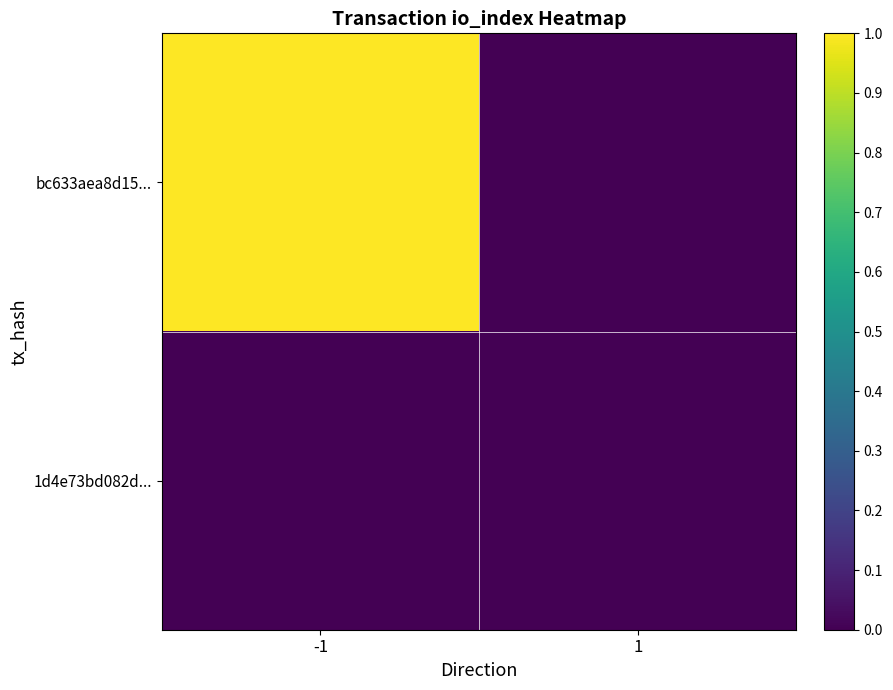

Which series changed the most between -1 and 1?

bc633aea8d15...